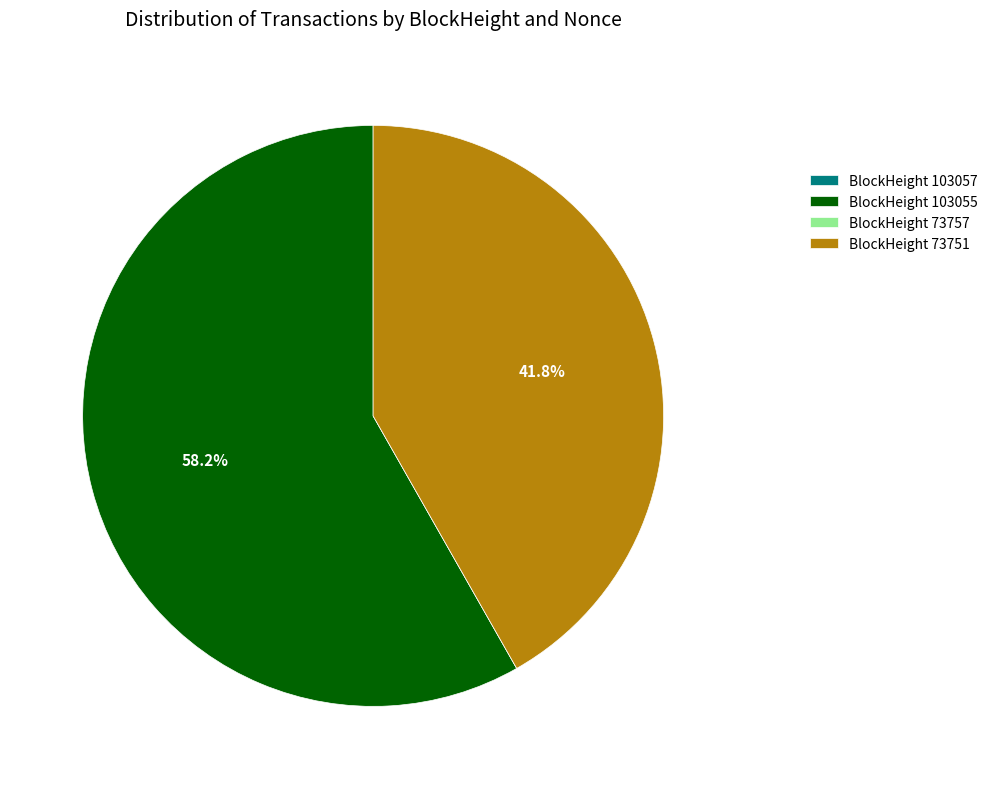

What is the largest slice in the pie chart?

BlockHeight 103055